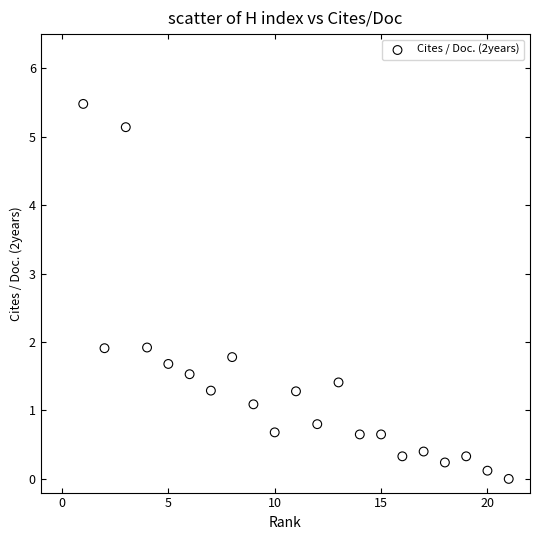

What is the range of Y values (max minus min)?

5.5